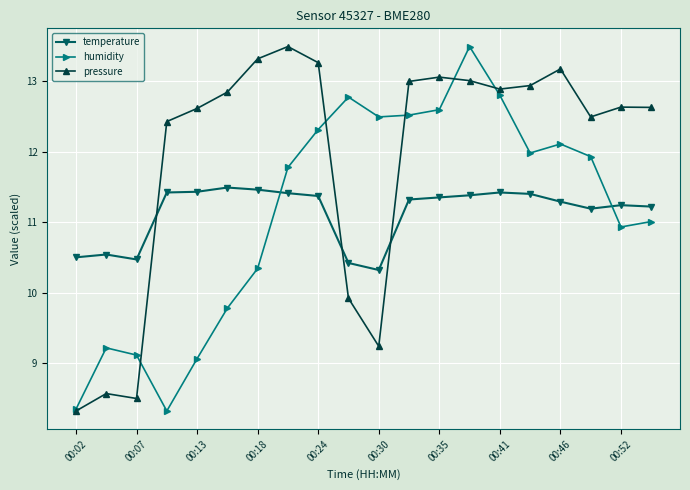

What is the value of the temperature point at the 17th from the left?

11.3